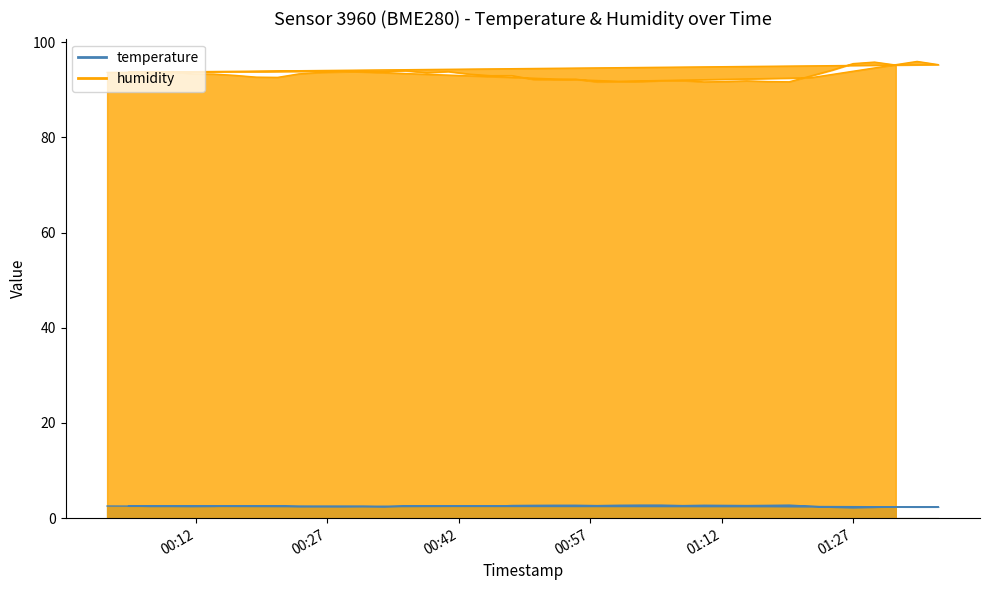

What is the average value of the temperature series?

2.5